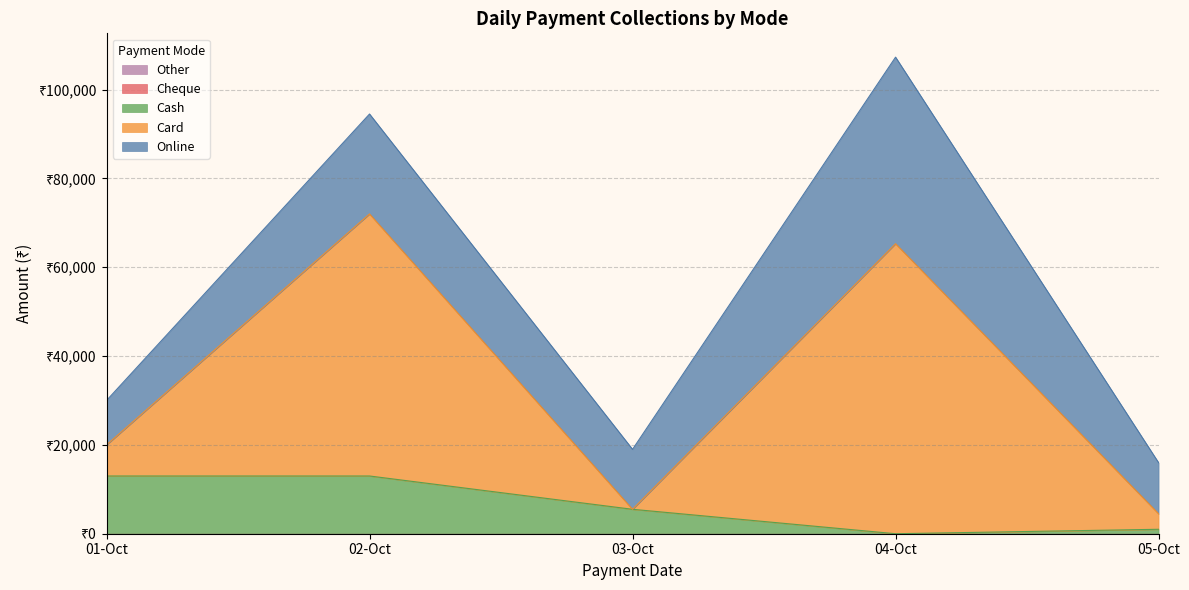

Reading left to right, list all the values displayed in this chart.

Online: 01-10-2024=10000	02-10-2024=22500	03-10-2024=13500	04-10-2024=42000	05-10-2024=11500
Card: 01-10-2024=7000	02-10-2024=59000	03-10-2024=0	04-10-2024=65300	05-10-2024=3500
Cash: 01-10-2024=13000	02-10-2024=13000	03-10-2024=5500	04-10-2024=0	05-10-2024=1000
Cheque: 01-10-2024=0	02-10-2024=0	03-10-2024=0	04-10-2024=0	05-10-2024=0
Other: 01-10-2024=0	02-10-2024=0	03-10-2024=0	04-10-2024=0	05-10-2024=0